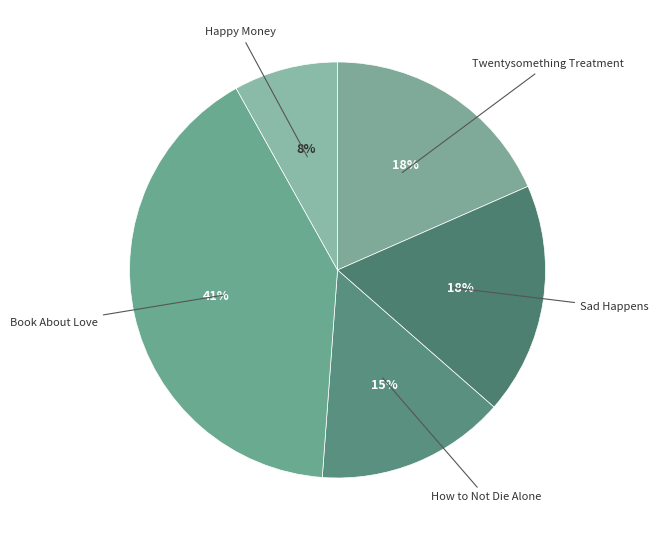

What is the largest slice in the pie chart?

Book About Love